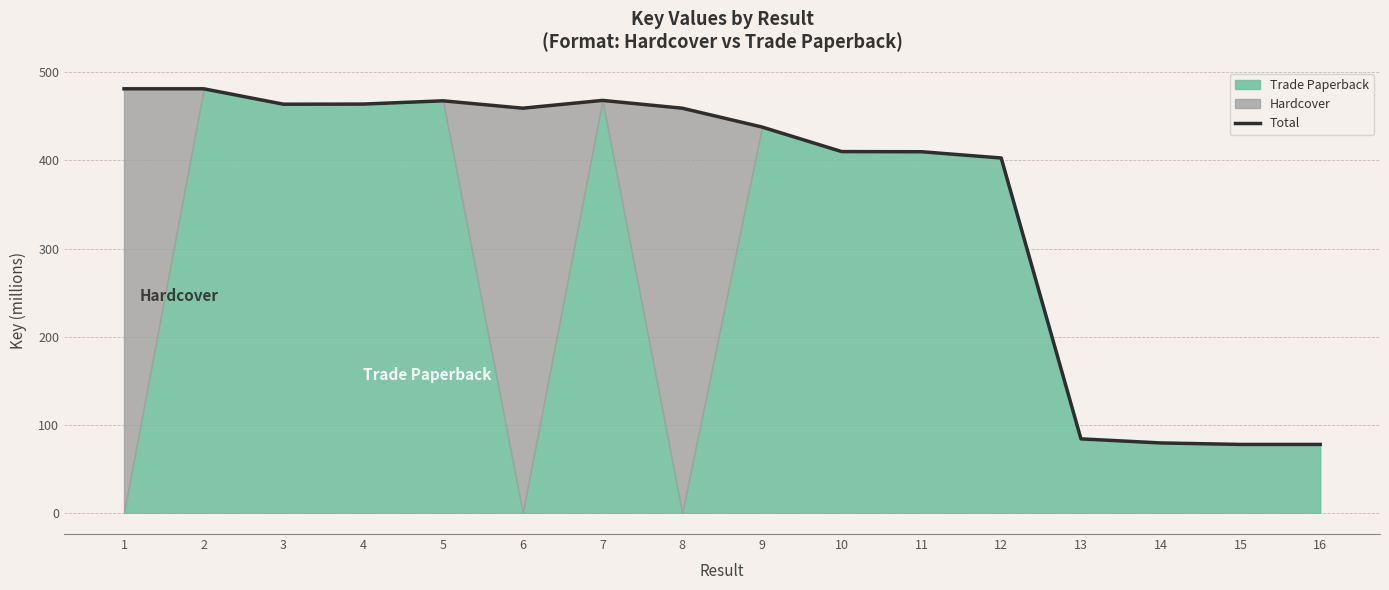

What is the value of the 4th point from the left?

463.9